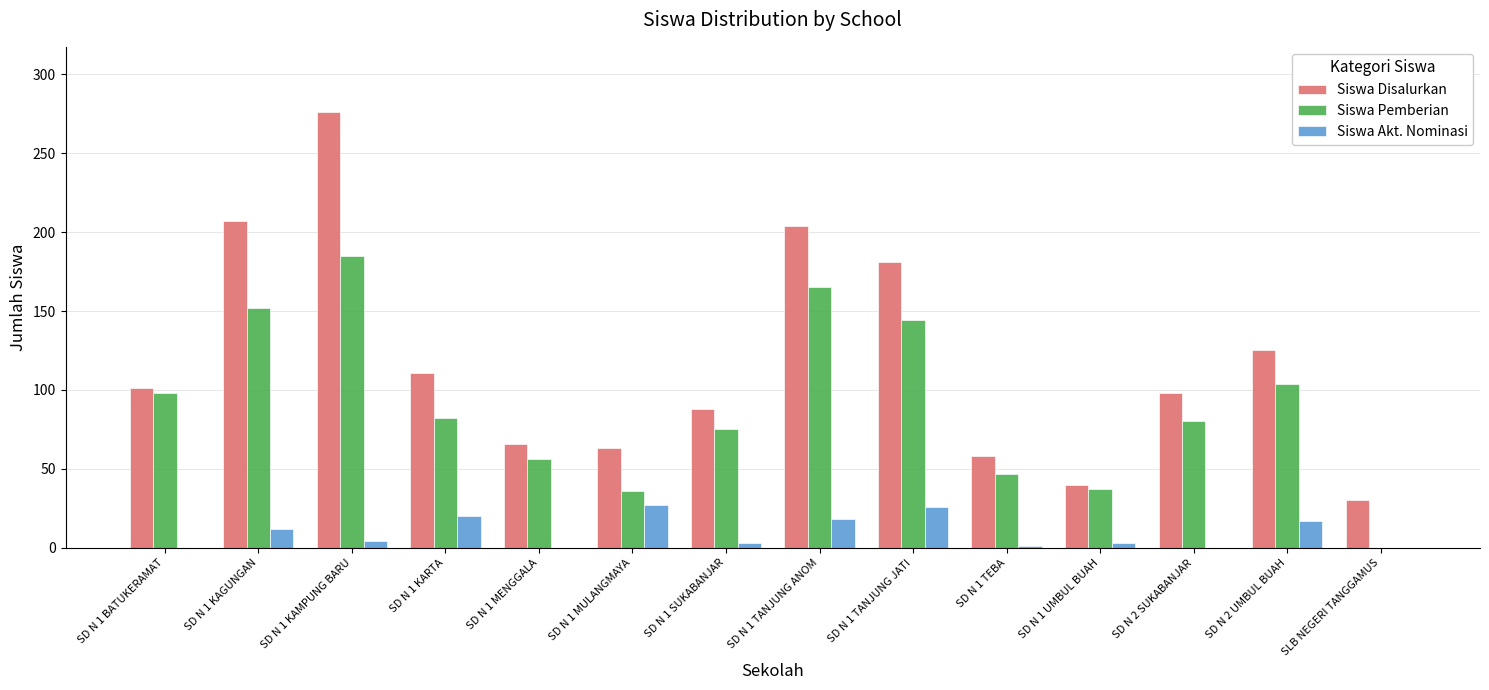

Is it true that Siswa Akt. Nominasi equals 17 at SD N 2 UMBUL BUAH?

True